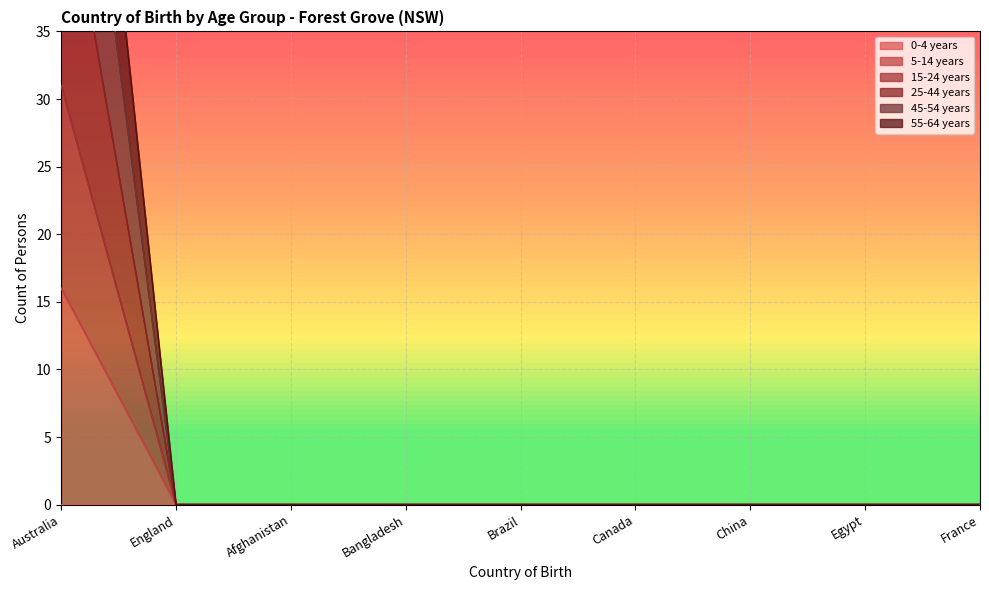

At which category is the sum across all series the highest?

Australia